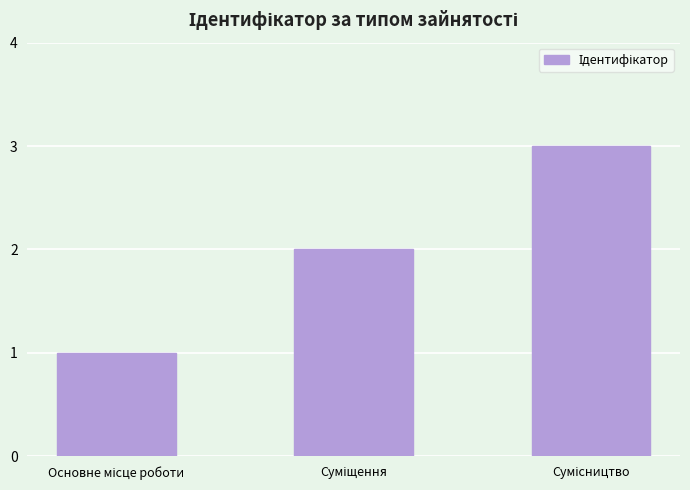

What is the greatest value displayed?

3